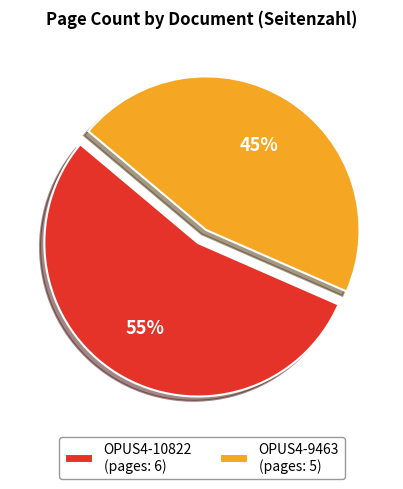

Rank the categories by value from highest to lowest.

OPUS4-10822, OPUS4-9463